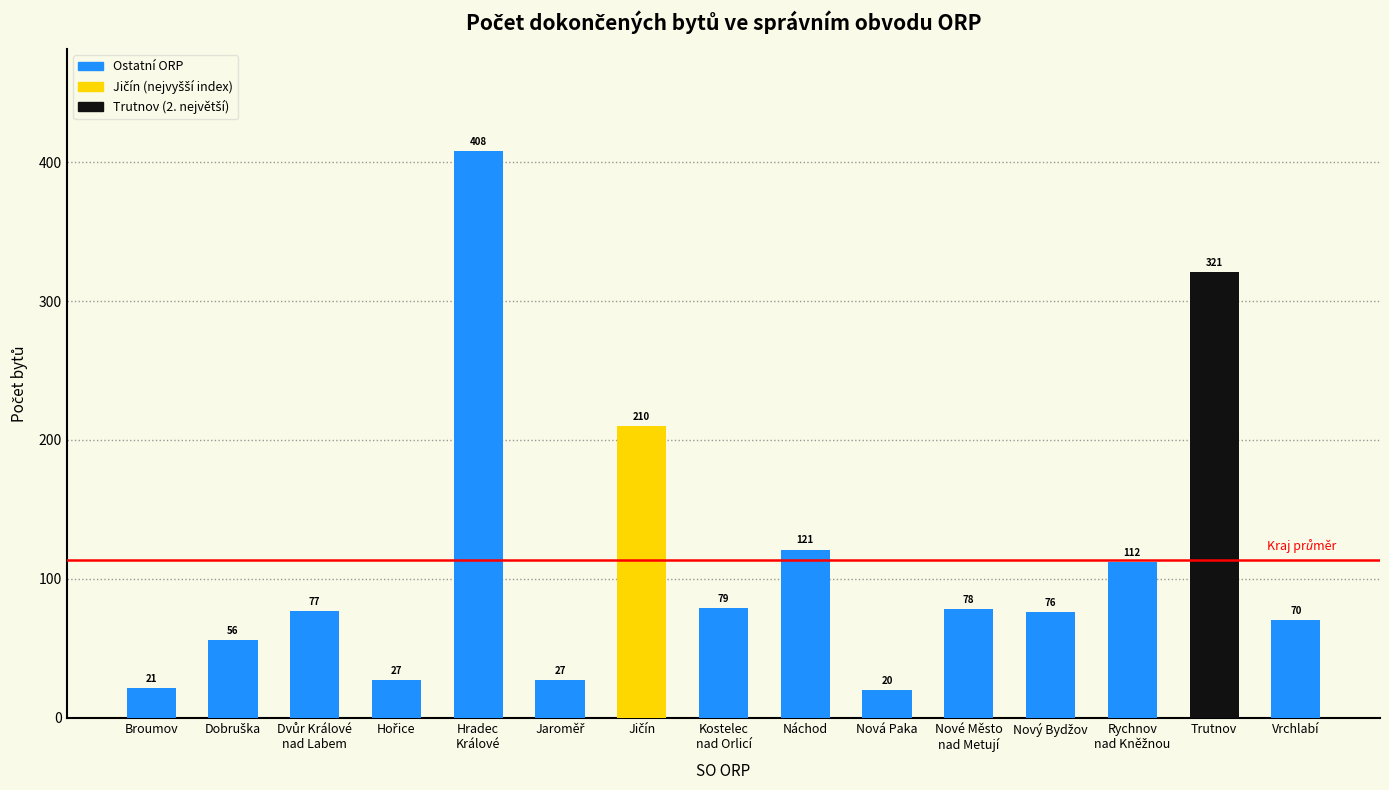

What is the difference between the maximum and minimum values?

388